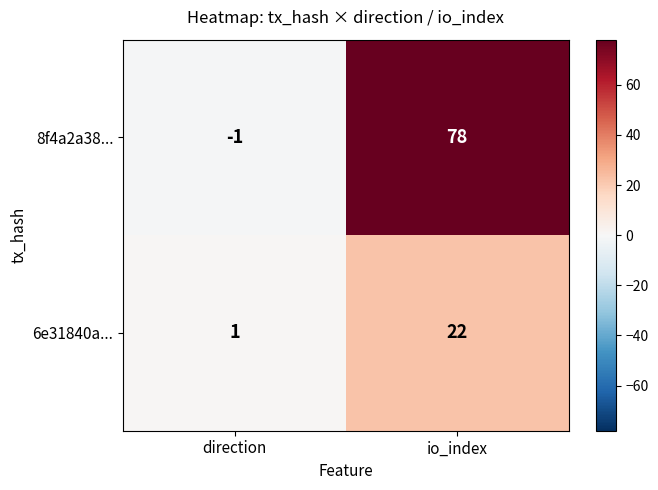

Between direction and io_index, which series saw the biggest shift?

8f4a2a38...